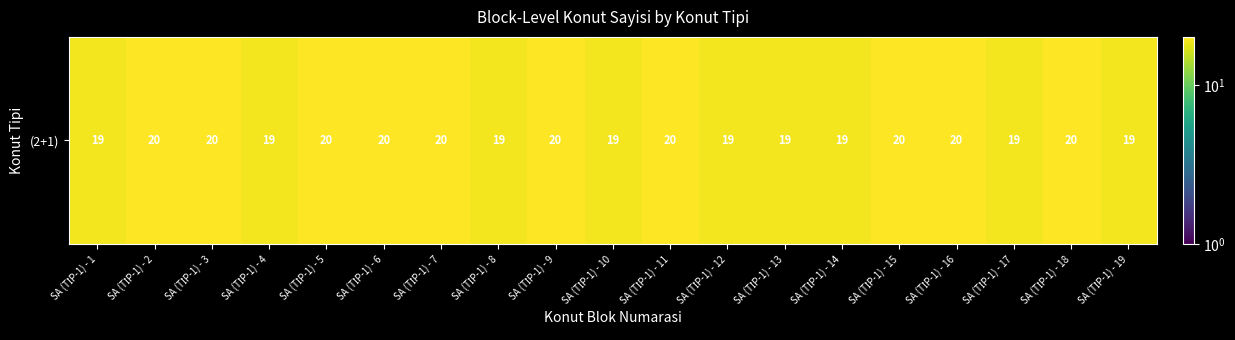

Reading left to right, extract all data points from this chart.

SA (TİP-1) - 1=19	SA (TİP-1) - 2=20	SA (TİP-1) - 3=20	SA (TİP-1) - 4=19	SA (TİP-1) - 5=20	SA (TİP-1) - 6=20	SA (TİP-1) - 7=20	SA (TİP-1) - 8=19	SA (TİP-1) - 9=20	SA (TİP-1) - 10=19	SA (TİP-1) - 11=20	SA (TİP-1) - 12=19	SA (TİP-1) - 13=19	SA (TİP-1) - 14=19	SA (TİP-1) - 15=20	SA (TİP-1) - 16=20	SA (TİP-1) - 17=19	SA (TİP-1) - 18=20	SA (TİP-1) - 19=19